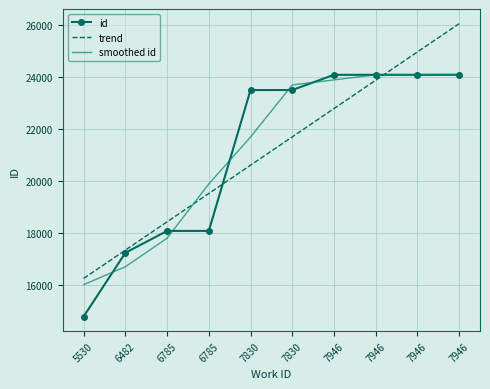

At how many categories does at least one series exceed 20474?

6